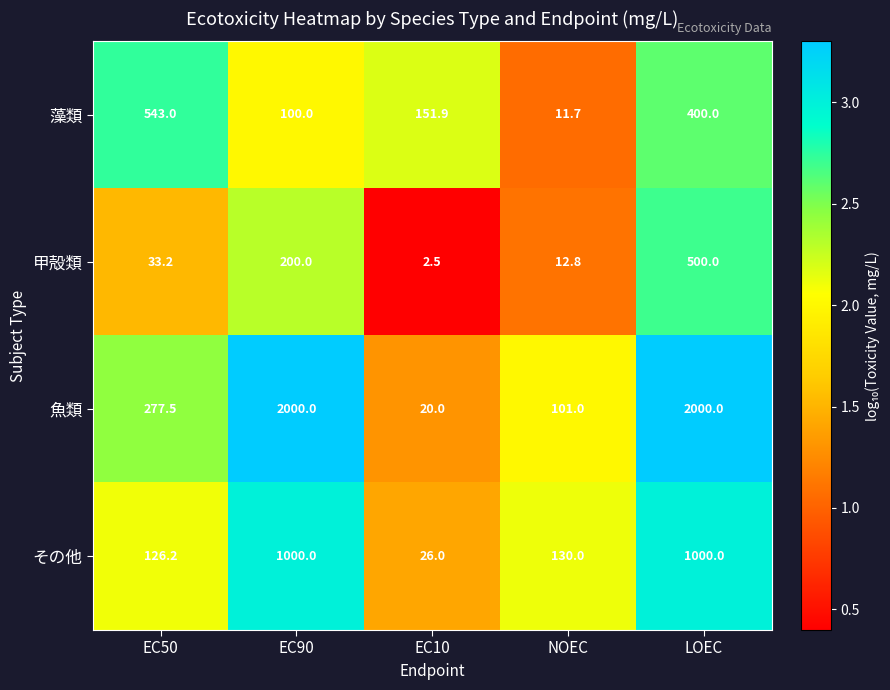

Rank the series by their maximum value, from highest to lowest.

魚類, その他, 藻類, 甲殻類